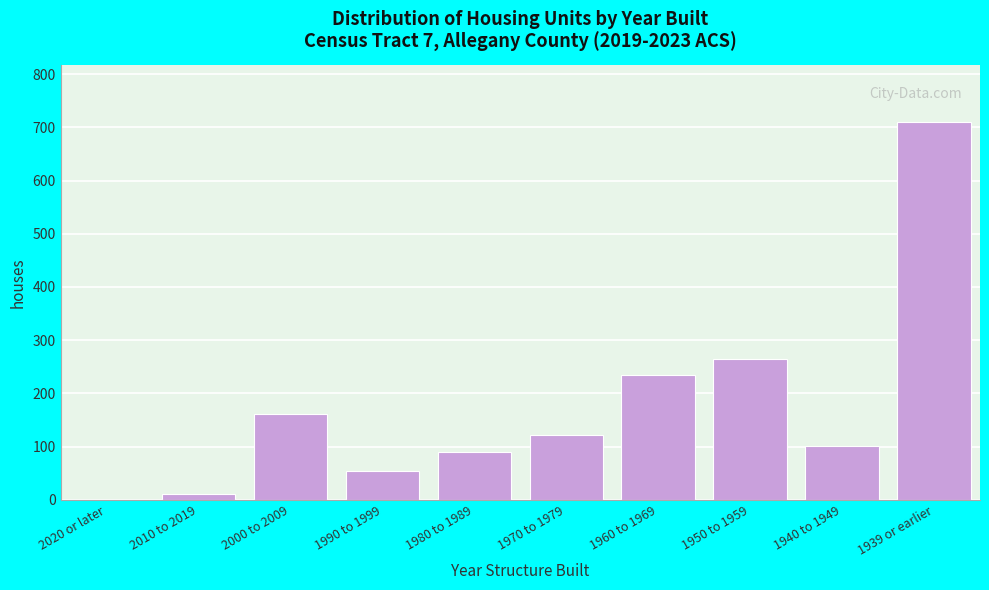

Reading left to right, what are all the values shown in this chart?

2020 or later=0	2010 to 2019=10	2000 to 2009=162	1990 to 1999=54	1980 to 1989=89	1970 to 1979=122	1960 to 1969=235	1950 to 1959=265	1940 to 1949=101	1939 or earlier=711